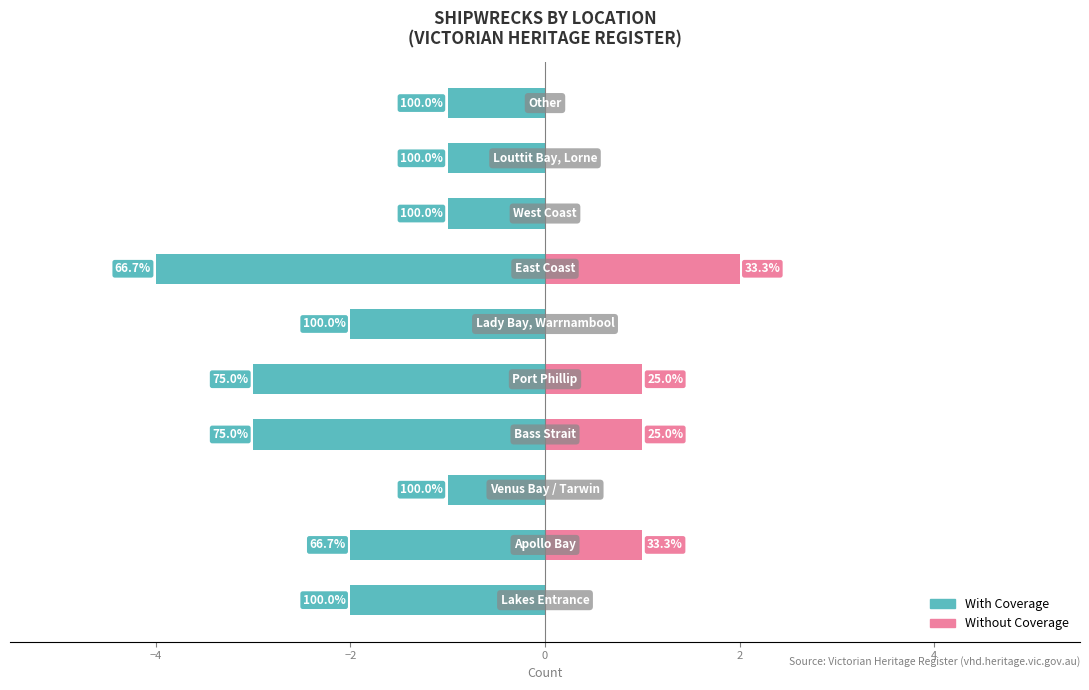

Does the chart contain any negative values?

Yes